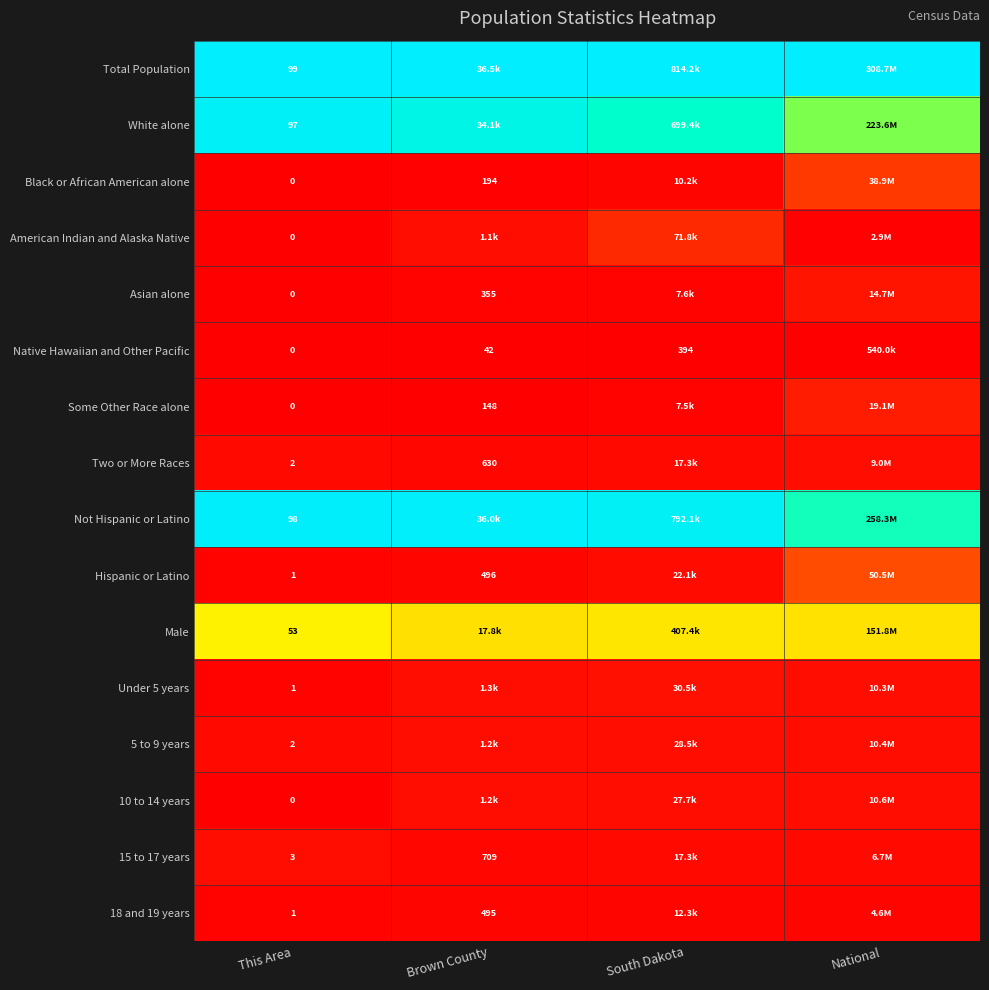

Rank the series at Brown County from lowest to highest value.

Native Hawaiian and Other Pacific, Some Other Race alone, Black or African American alone, Asian alone, 18 and 19 years, Hispanic or Latino, Two or More Races, 15 to 17 years, American Indian and Alaska Native, 5 to 9 years, 10 to 14 years, Under 5 years, Male, White alone, Not Hispanic or Latino, Total Population